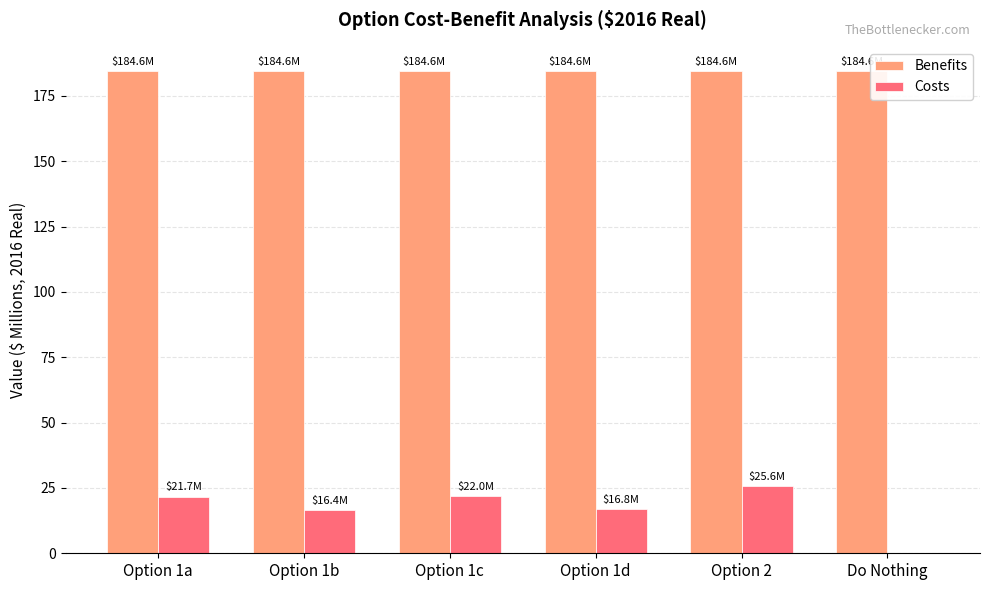

What are all the series names shown in the legend?

Benefits, Costs